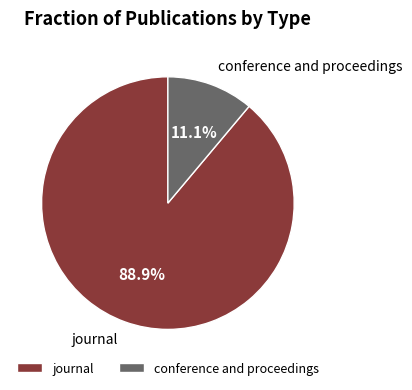

How many slices are in this pie chart?

2